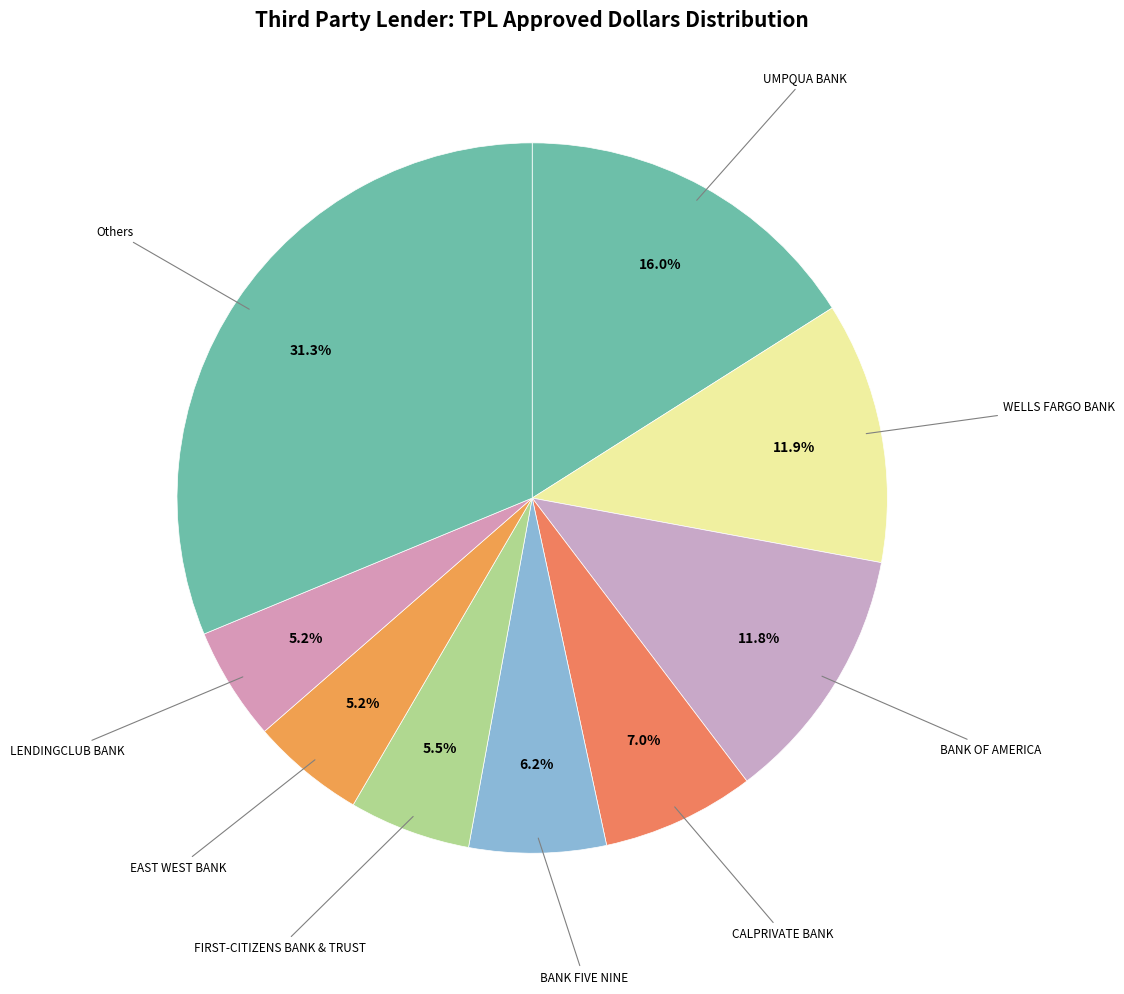

How many segments does this pie chart have?

9